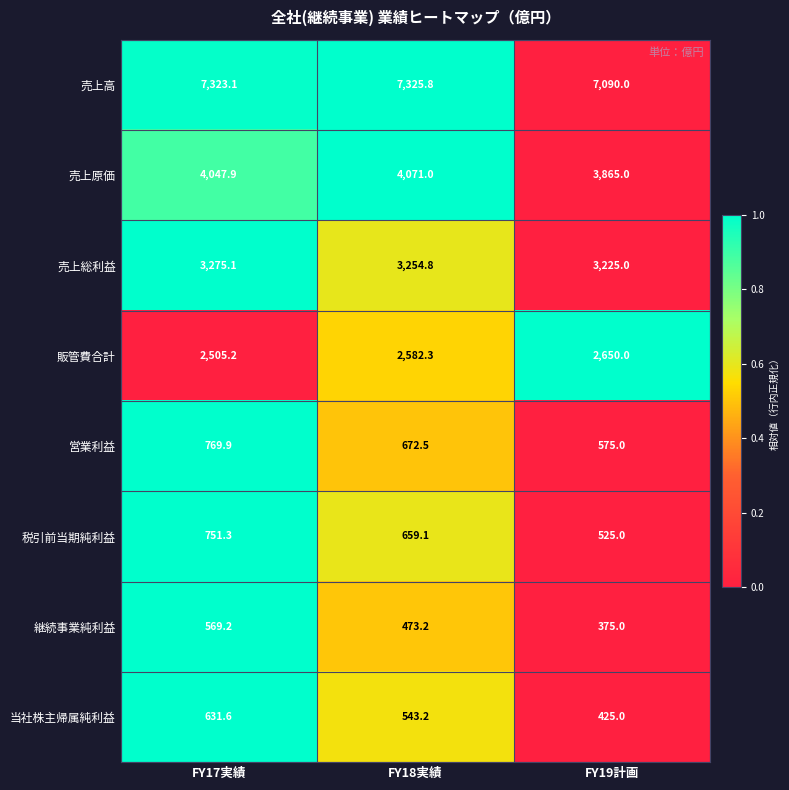

What is the sum of all 営業利益 values?

2017.4